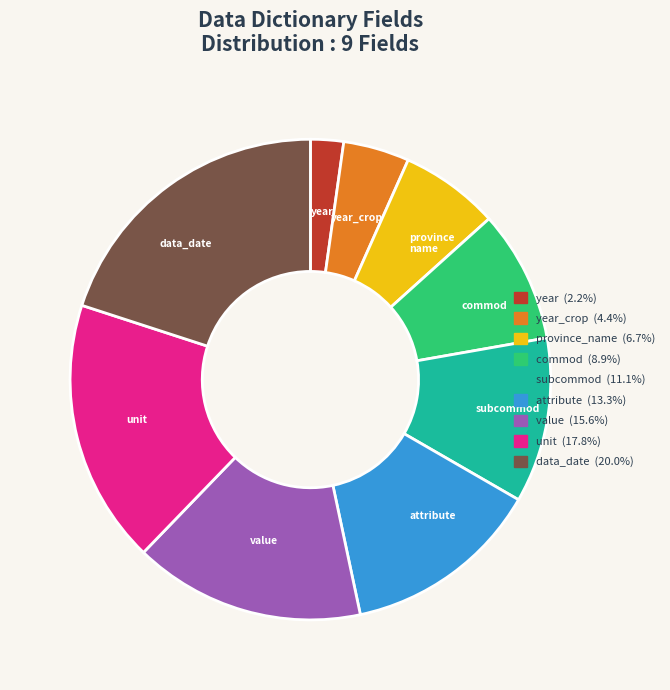

Count the number of slices in the pie.

9